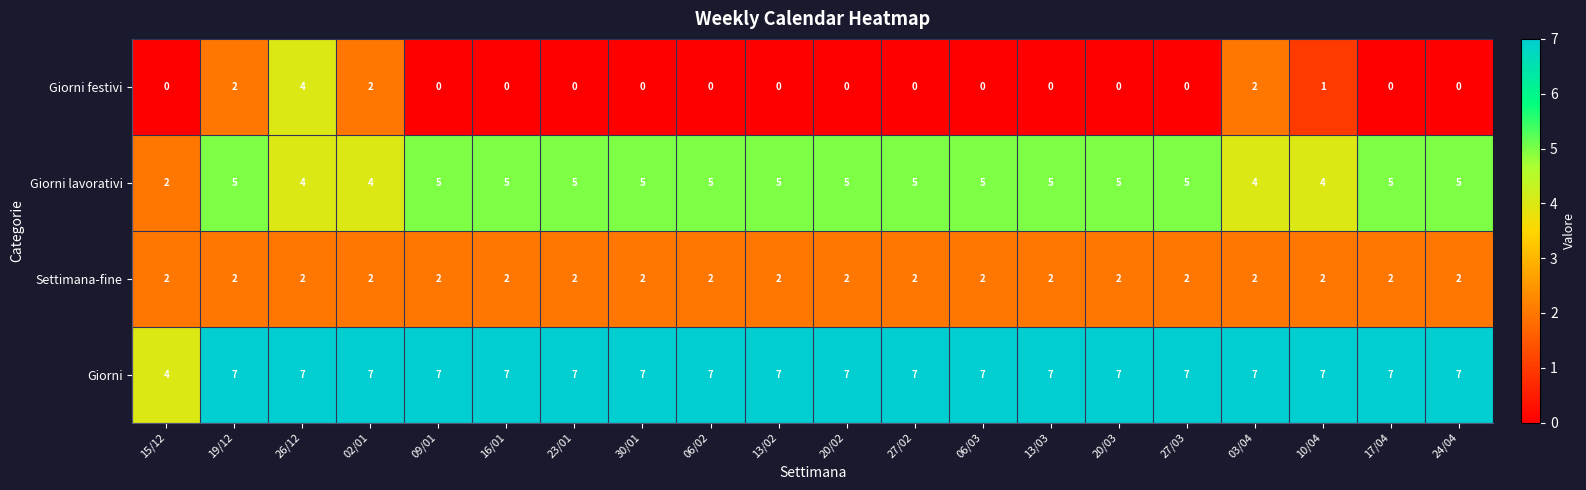

Count the number of categories in the chart.

20